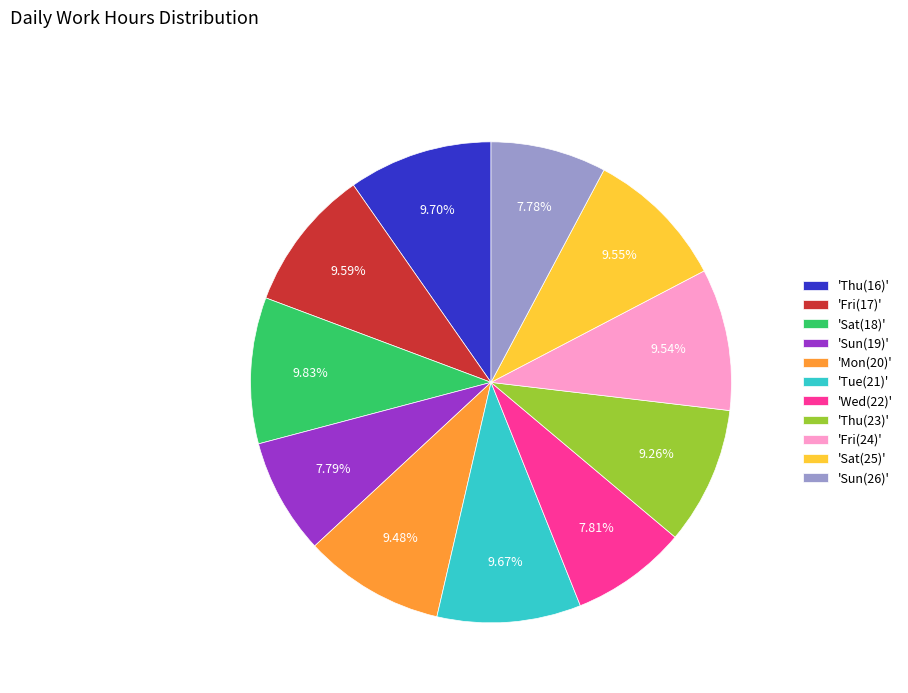

Approximately how many times larger is the value at 'Sat(18)' compared to 'Fri(17)'?

1.0